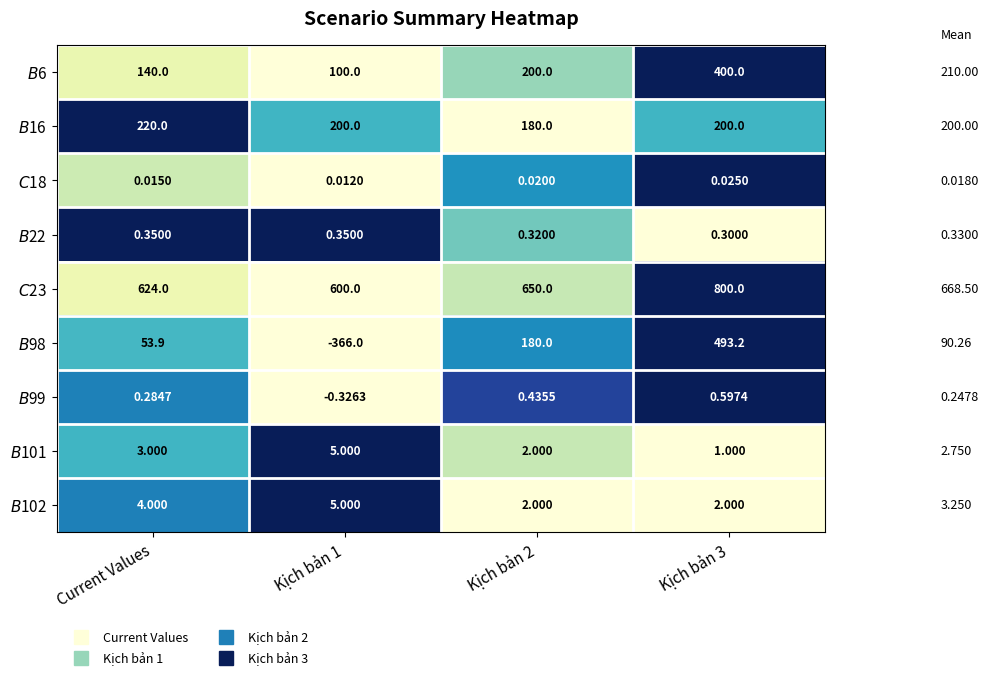

Which series has the largest total across all categories?

$C$23